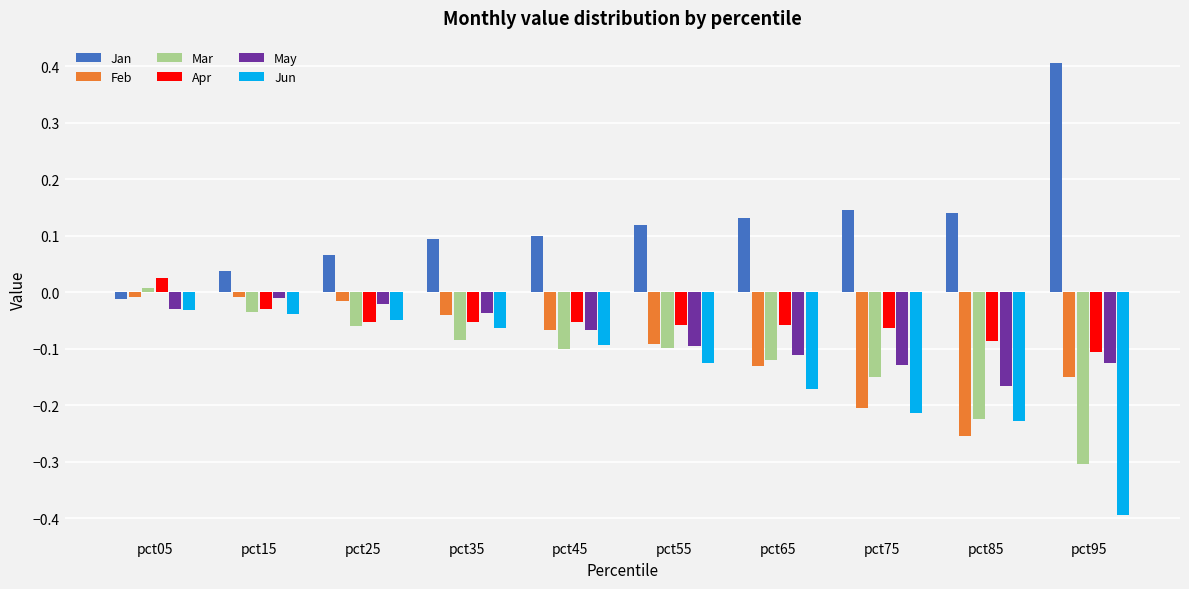

Between pct45 and pct75, which series saw the biggest shift?

Feb